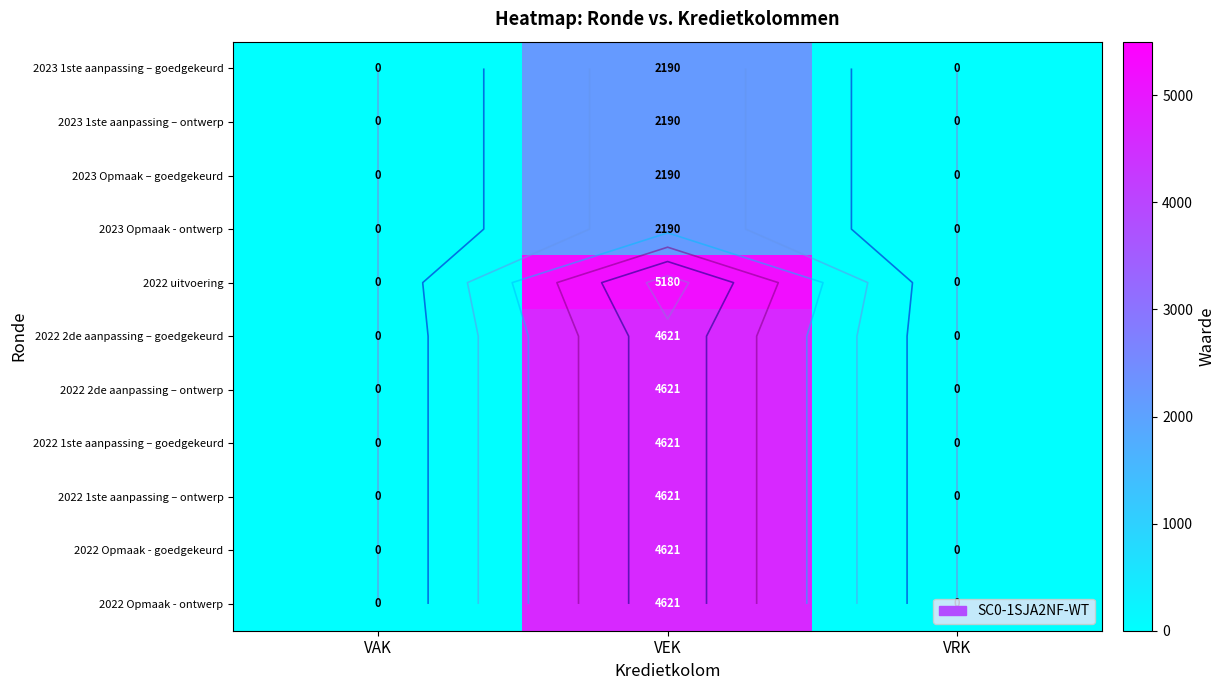

Is it true that 2023 Opmaak – goedgekeurd equals 2190 at VEK?

True